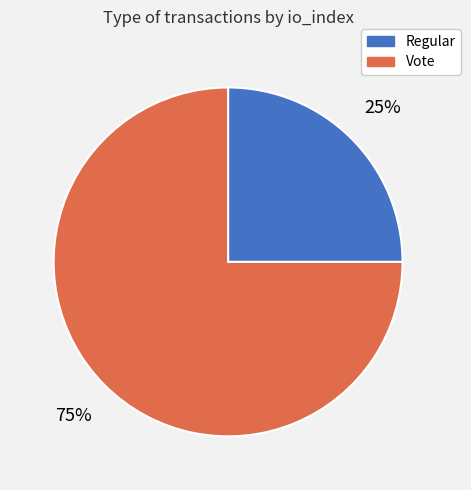

What is the largest slice in the pie chart?

Vote